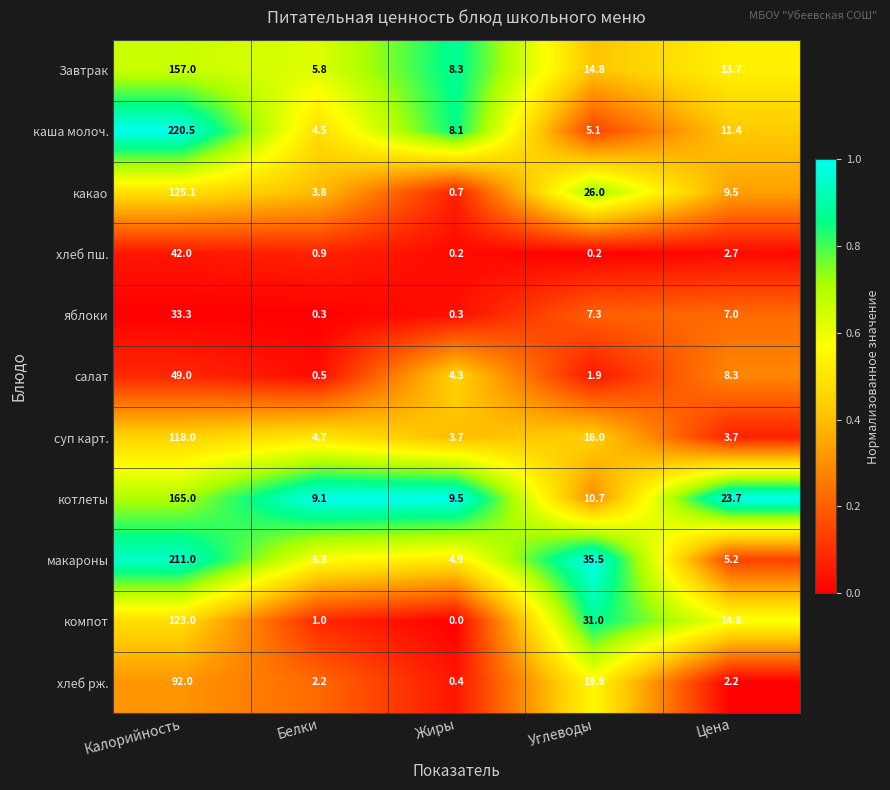

At which category is the sum across all series the highest?

Калорийность